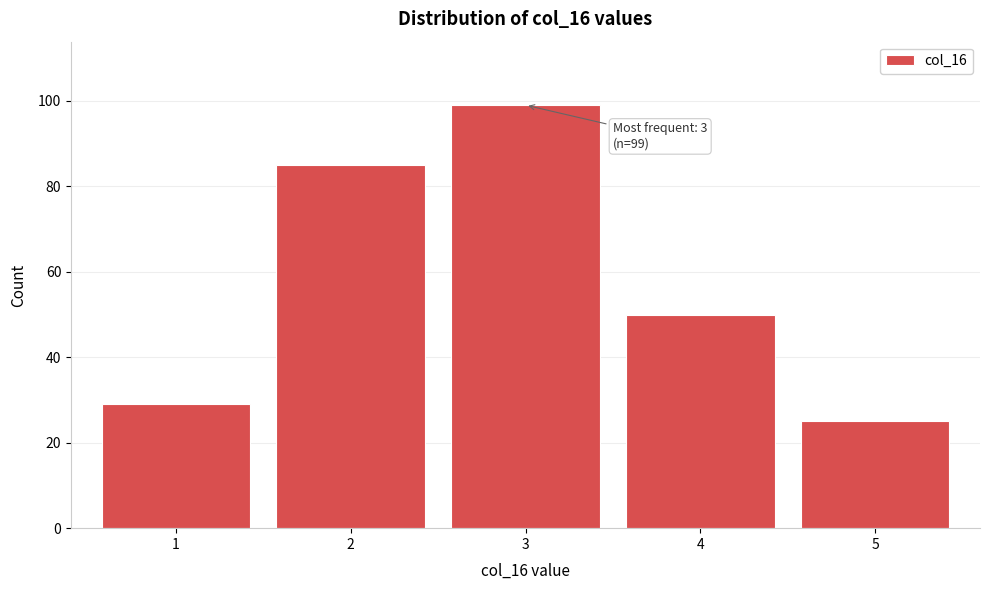

Reading left to right, what are all the values shown in this chart?

1=29	2=85	3=99	4=50	5=25